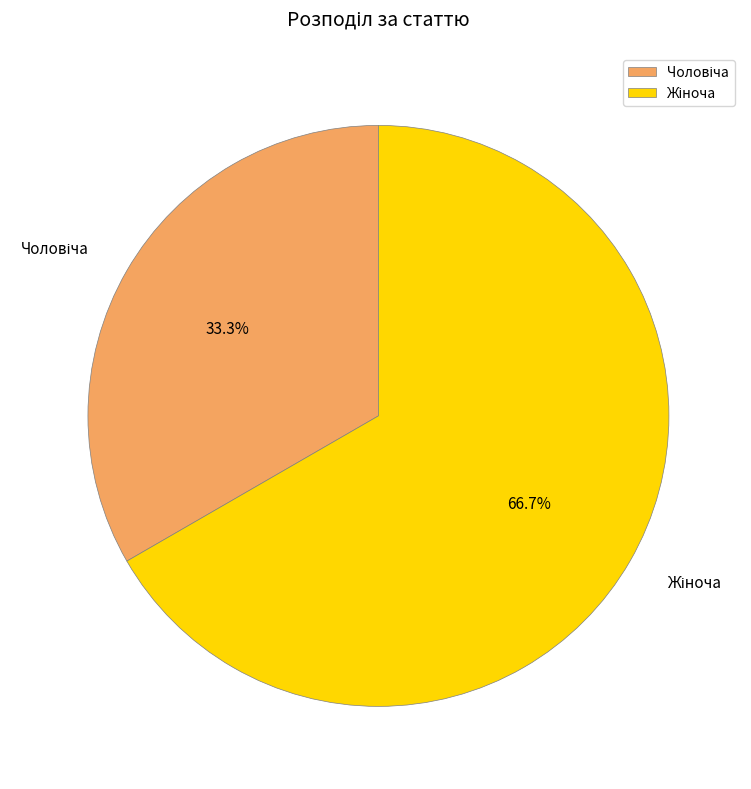

Is there a majority slice in this chart?

Yes